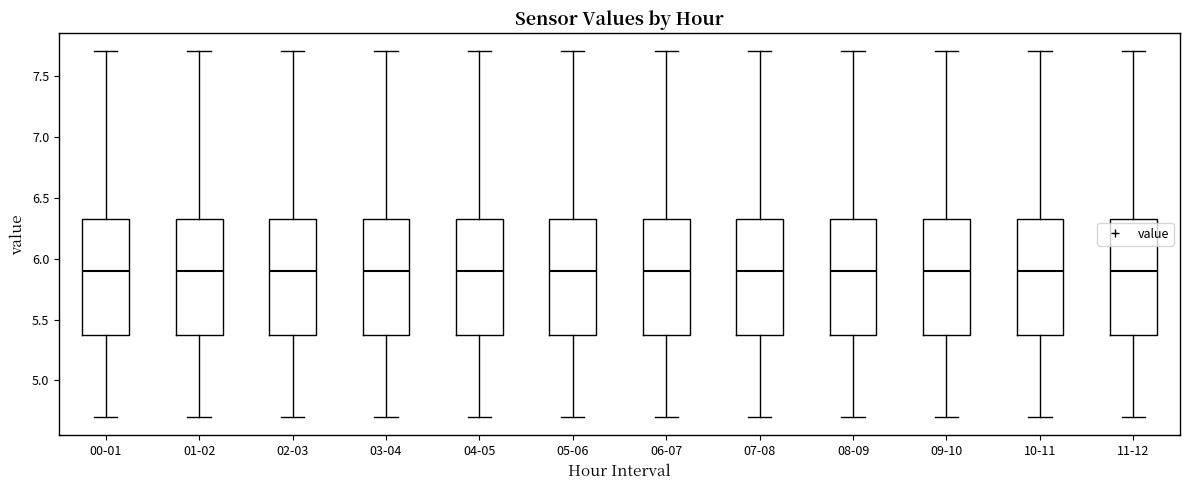

Where does the median line of the box for 05-06 sit on the y-axis? The values are not printed on the chart, so give them approximately, as read against the axis.

5.90